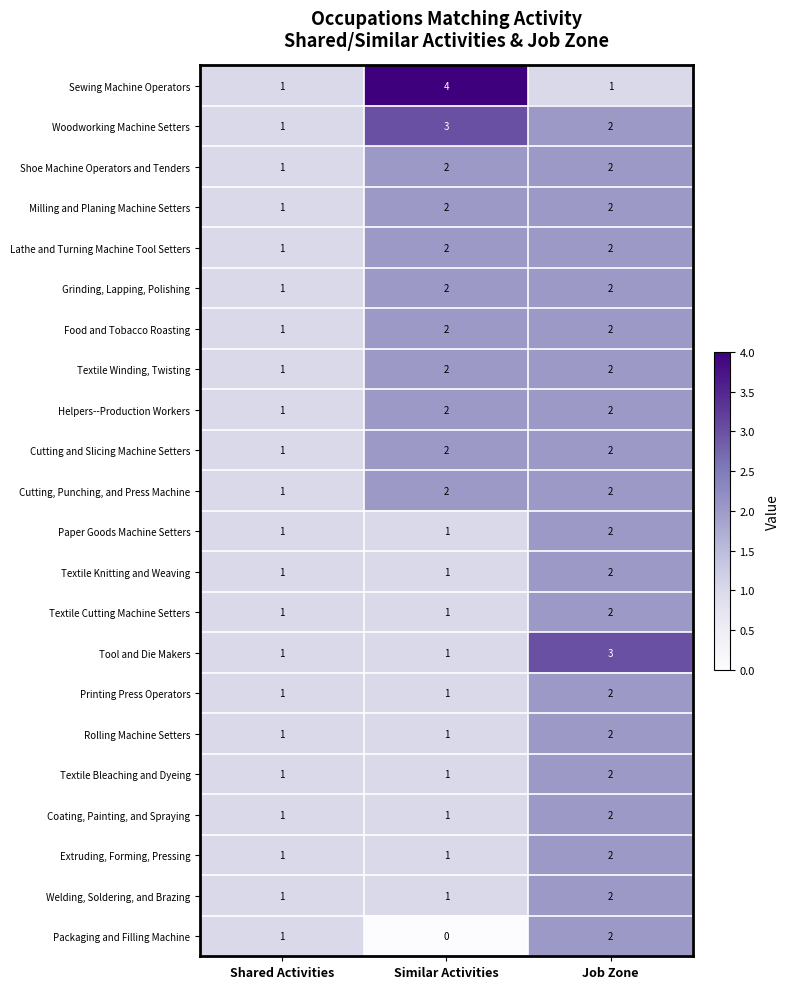

True or false: Food and Tobacco Roasting has a value of 1 at Similar Activities.

False